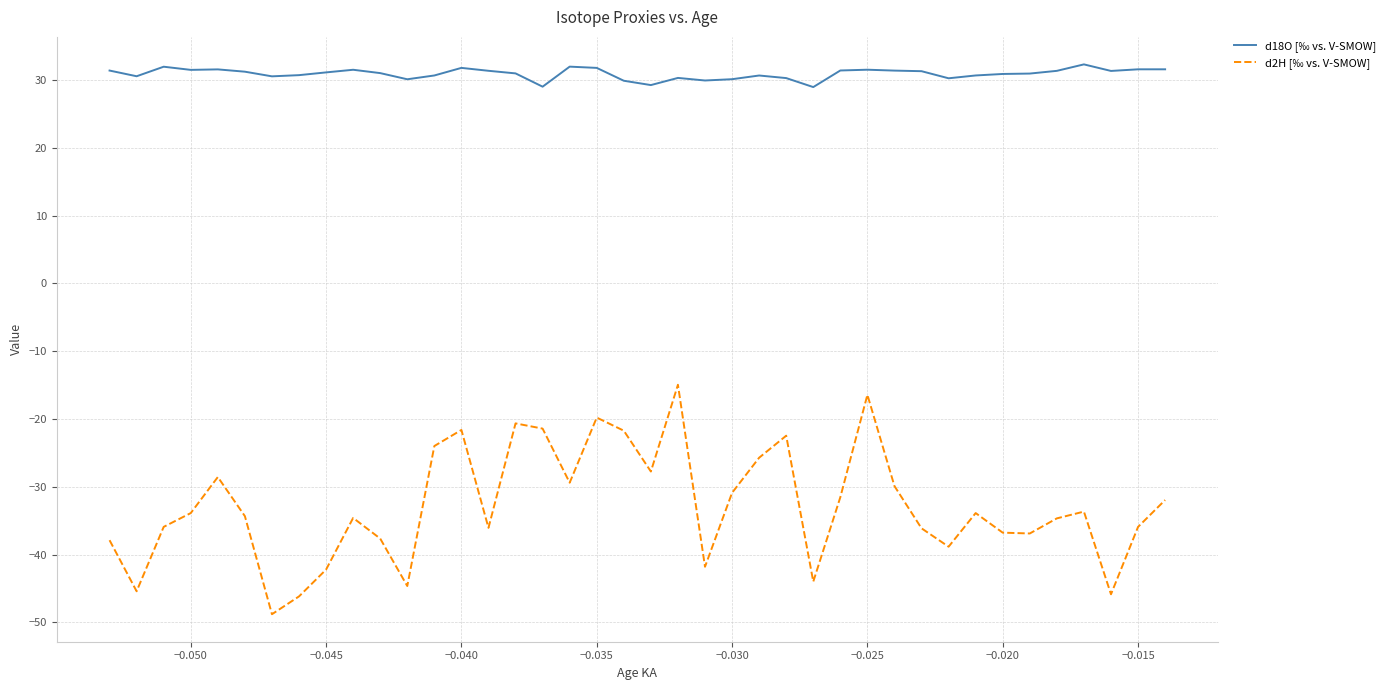

List the series in order of their peak value, highest first.

d18O [‰ vs. V-SMOW], d2H [‰ vs. V-SMOW]